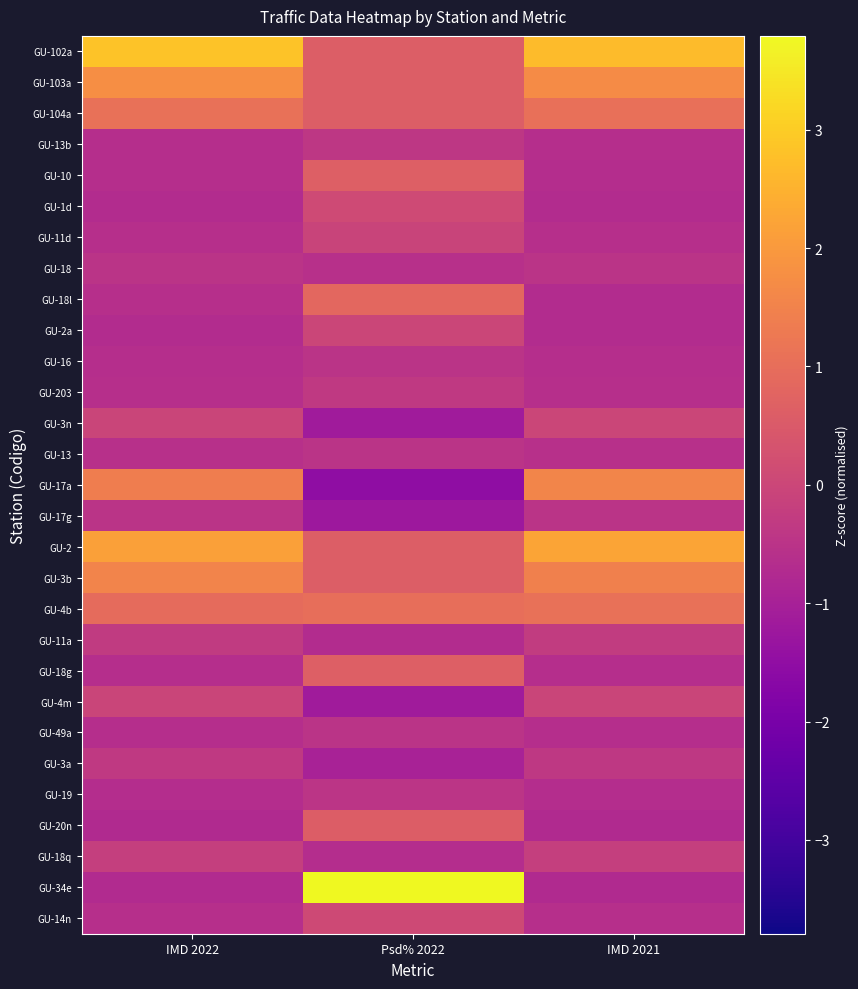

Which category has the lowest value across all series?

Psd% 2022